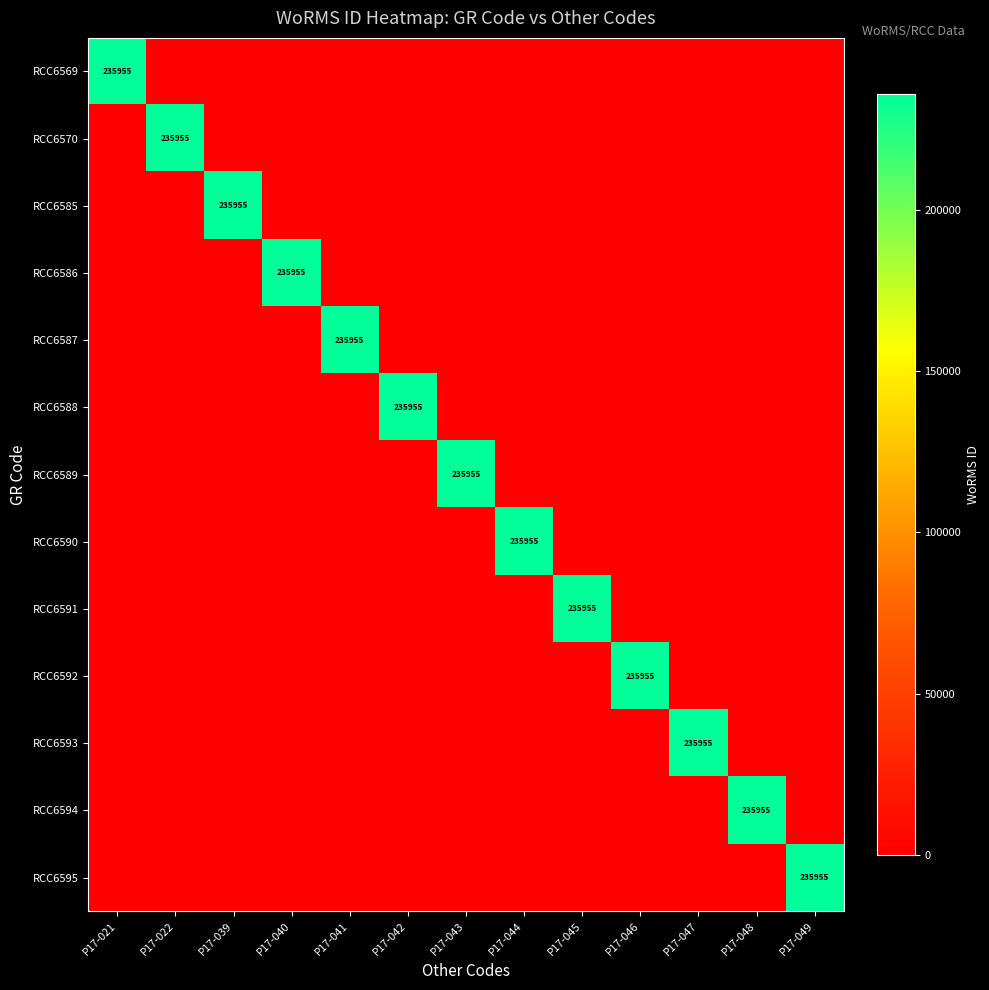

Where is RCC6589 nearest to the value 117977?

P17-021